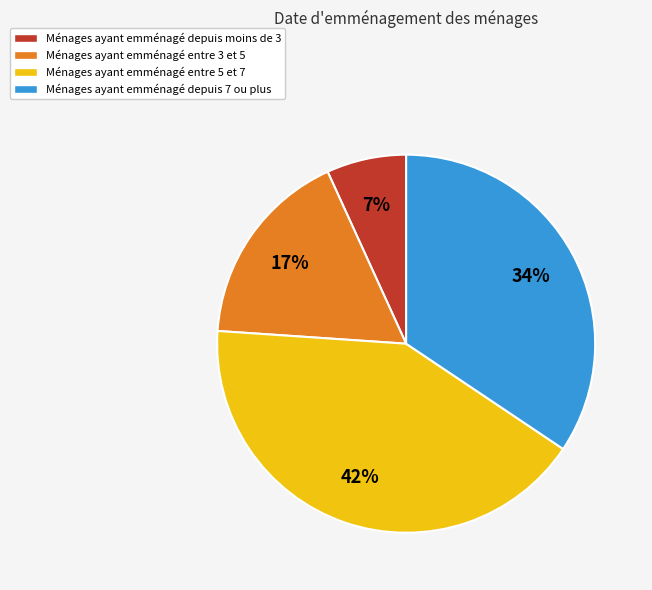

What is the ratio of the value at Ménages ayant emménagé depuis 7 ou plus to the value at Ménages ayant emménagé entre 3 et 5?

2.0